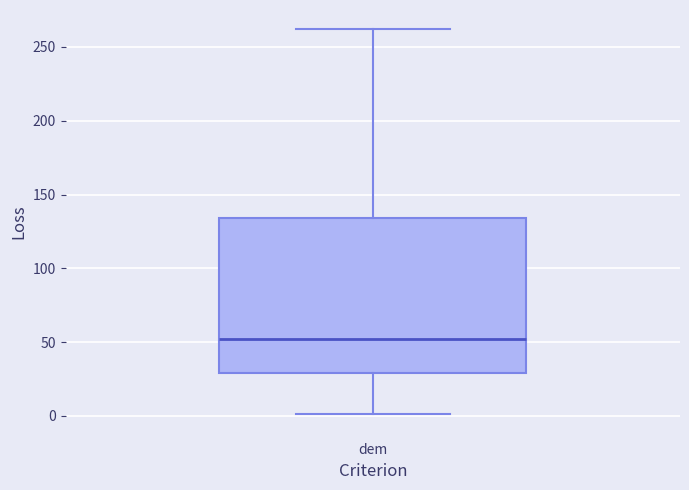

Read this box plot against the y-axis: the position of the median line, the range covered by the box, and the ends of both whiskers. The values are not printed on the chart, so give them approximately, as read against the axis.

median 50, box 30 to 135, whiskers 0 to 260